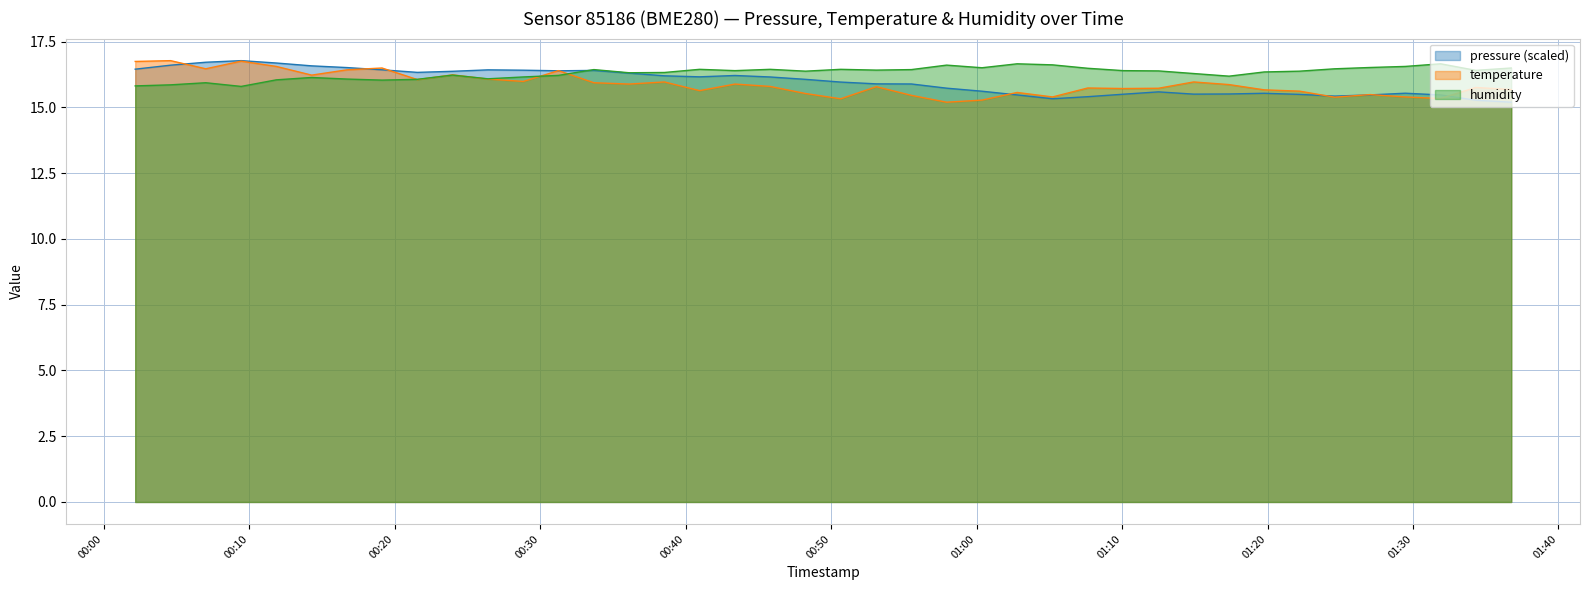

What is the highest value of the temperature series?

16.8